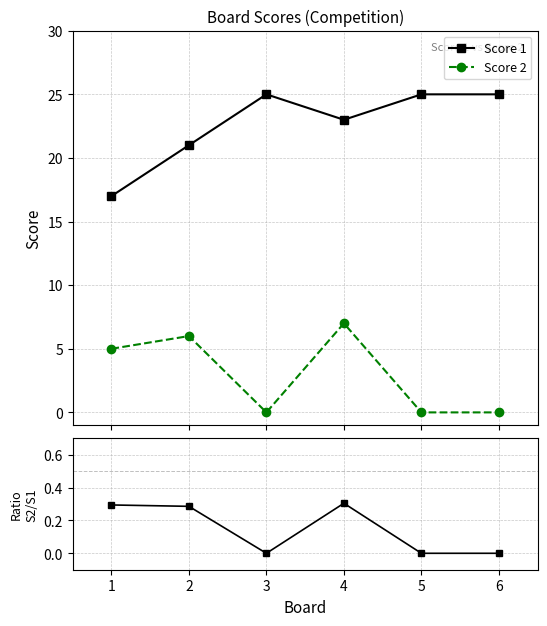

What is the average value of the Score 2 / Score 1 series?

0.1